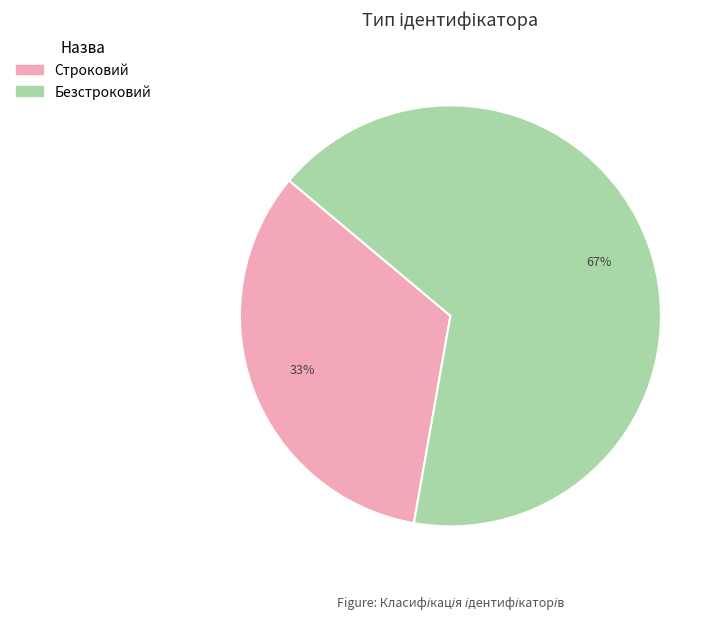

To the nearest percent, what portion does Безстроковий represent?

67%